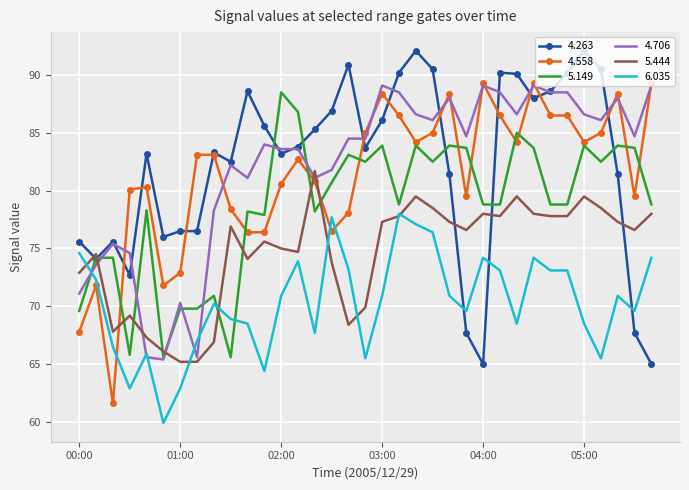

What is the lowest value of the 4.558 series?

61.6